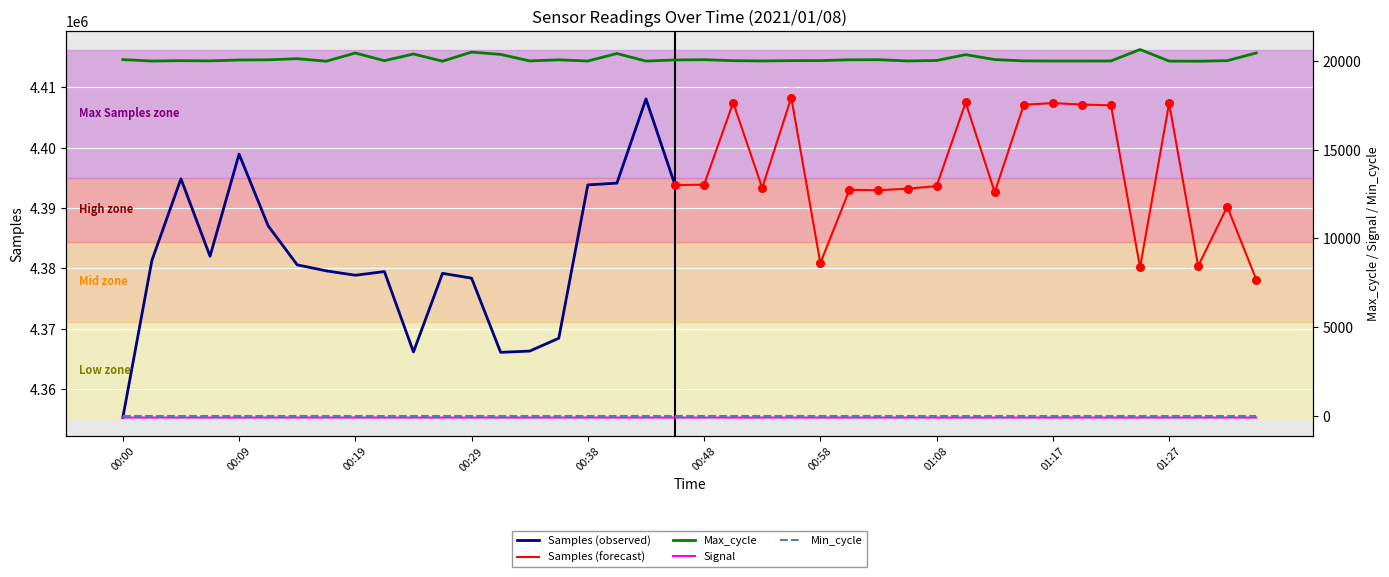

Which series contains the highest Y value?

Max_cycle